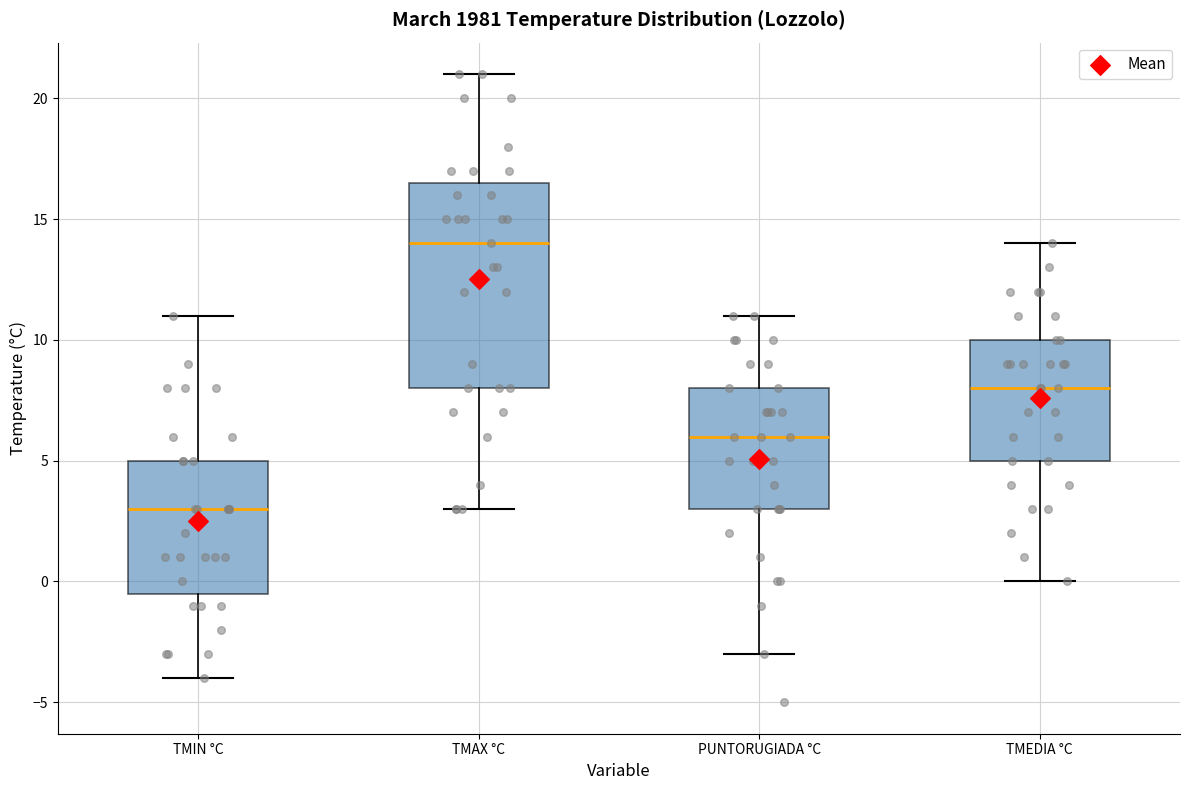

Which box is the tallest, from its lower edge to its upper edge?

TMAX °C